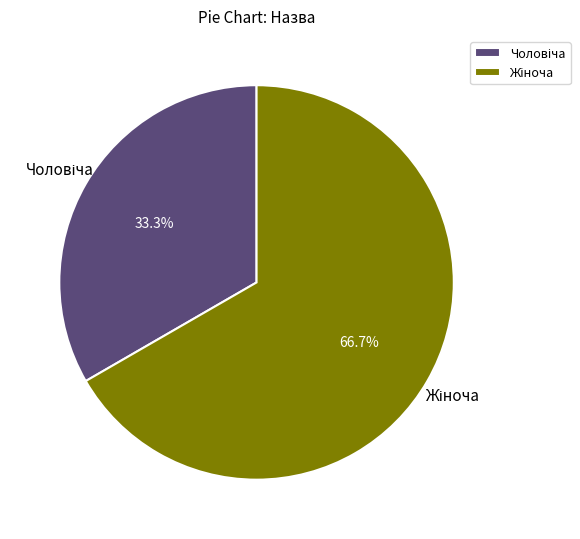

Is there a majority slice in this chart?

Yes